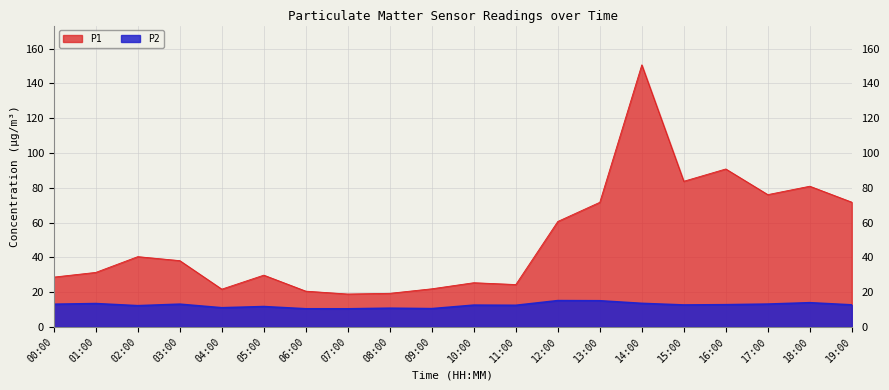

True or false: P1 and P2 intersect in this chart.

False